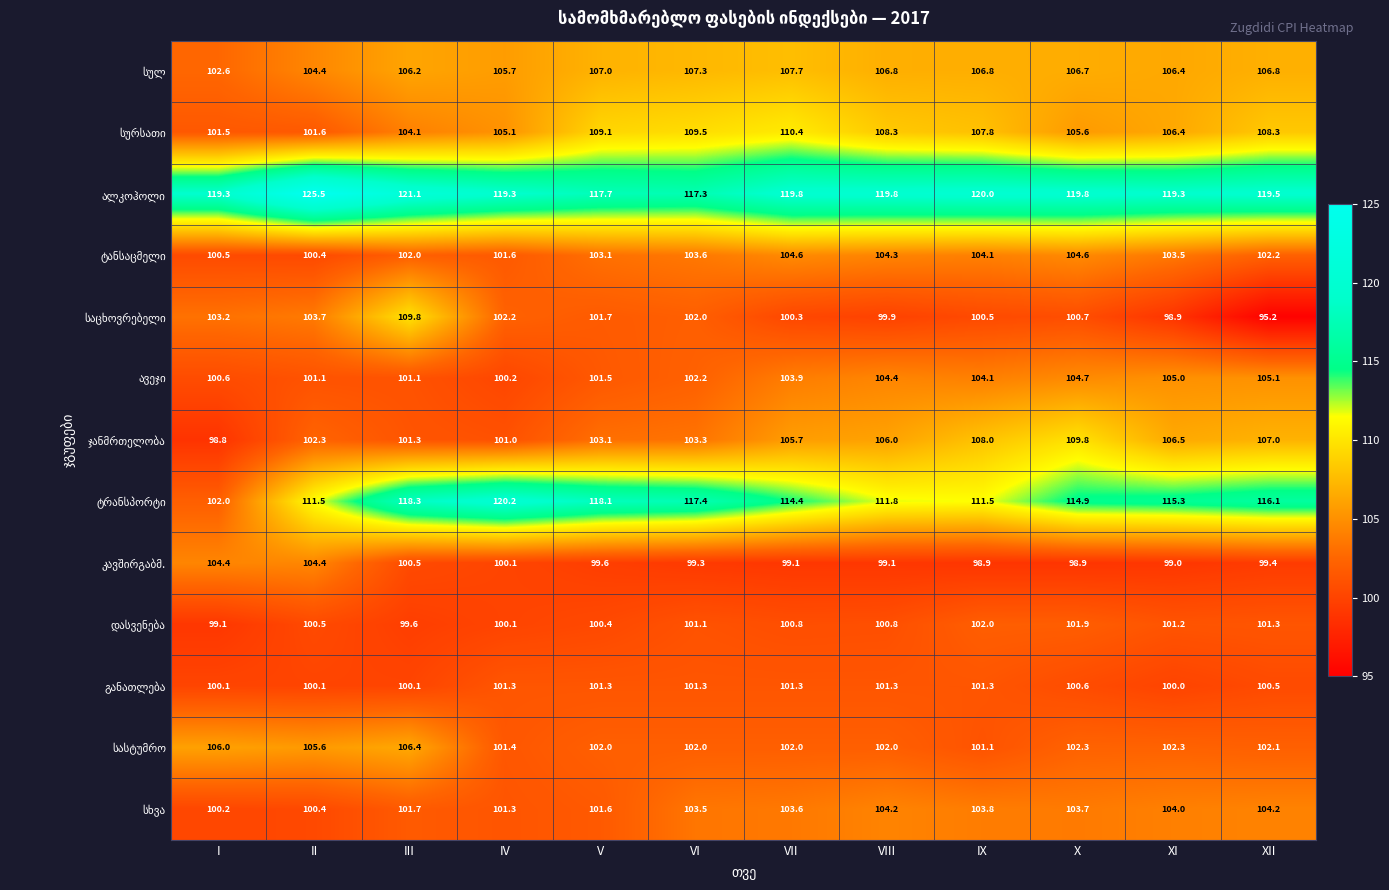

What is the total value across all series at VIII?

1368.7